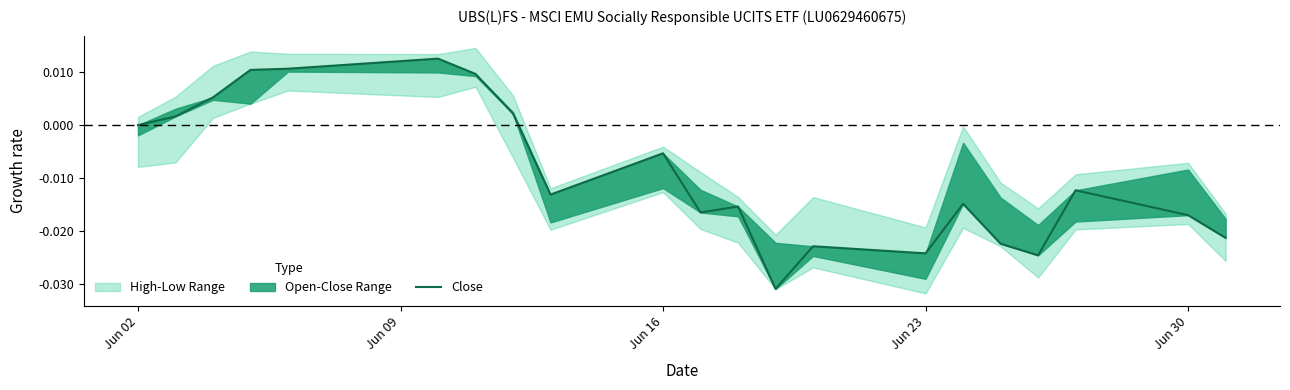

Is it true that the value at Jun 09 is 0.0?

True